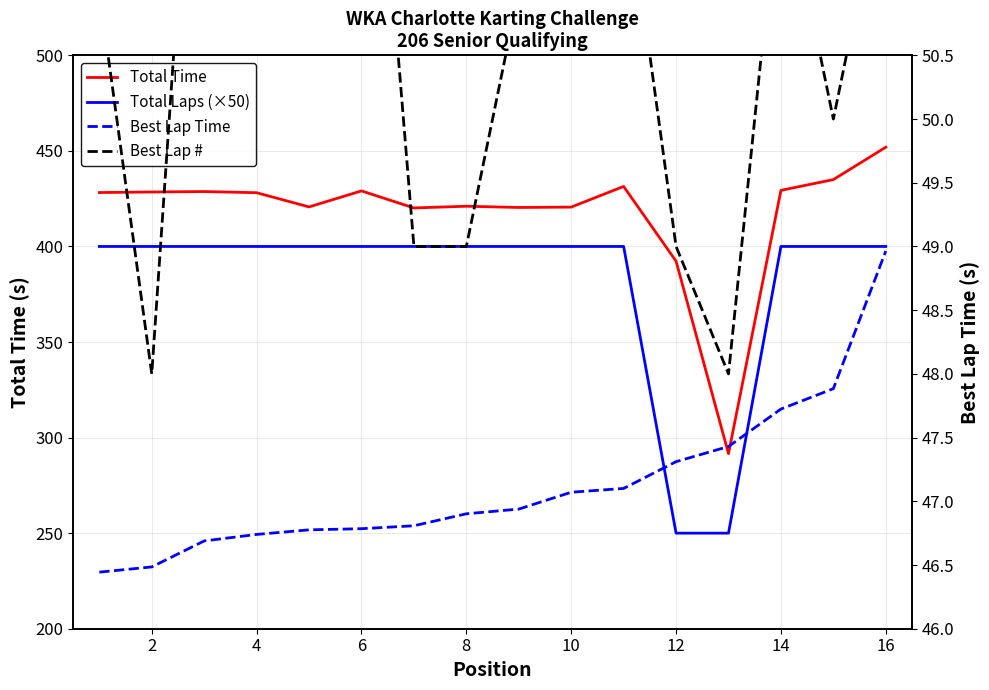

How many interior local valleys does the Best Lap # series have?

3